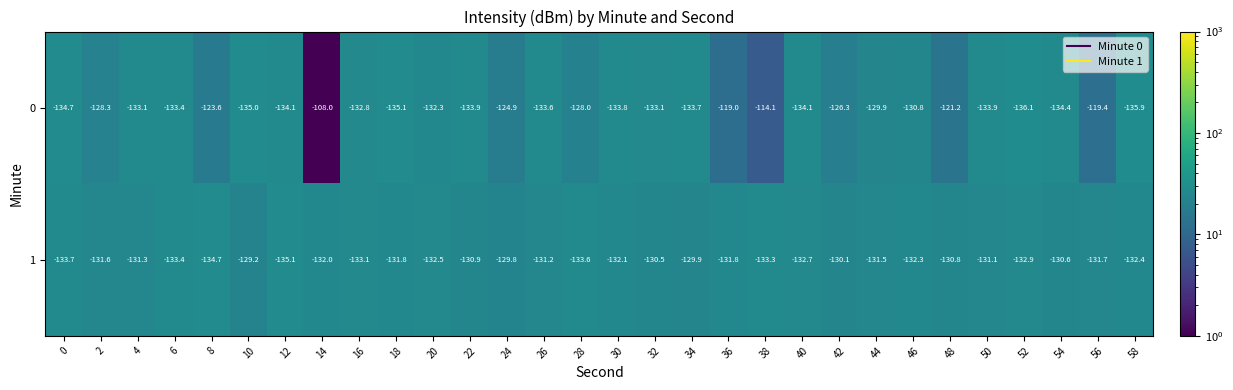

Rank the series at 26 from highest to lowest value.

1, 0